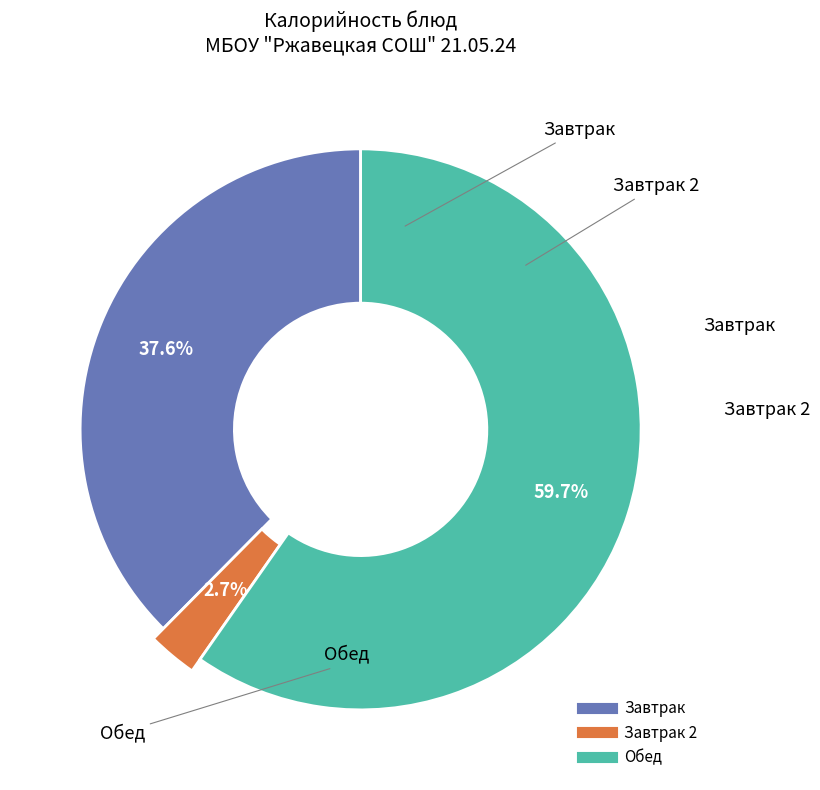

Is it true that Салат из капусты с морковью is 25% of the pie?

False